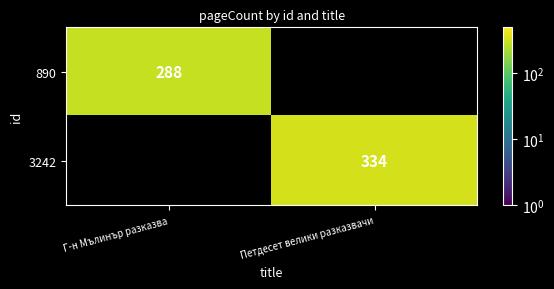

The value of 890 at Г-н Мълинър разказва is 288. True or false?

True